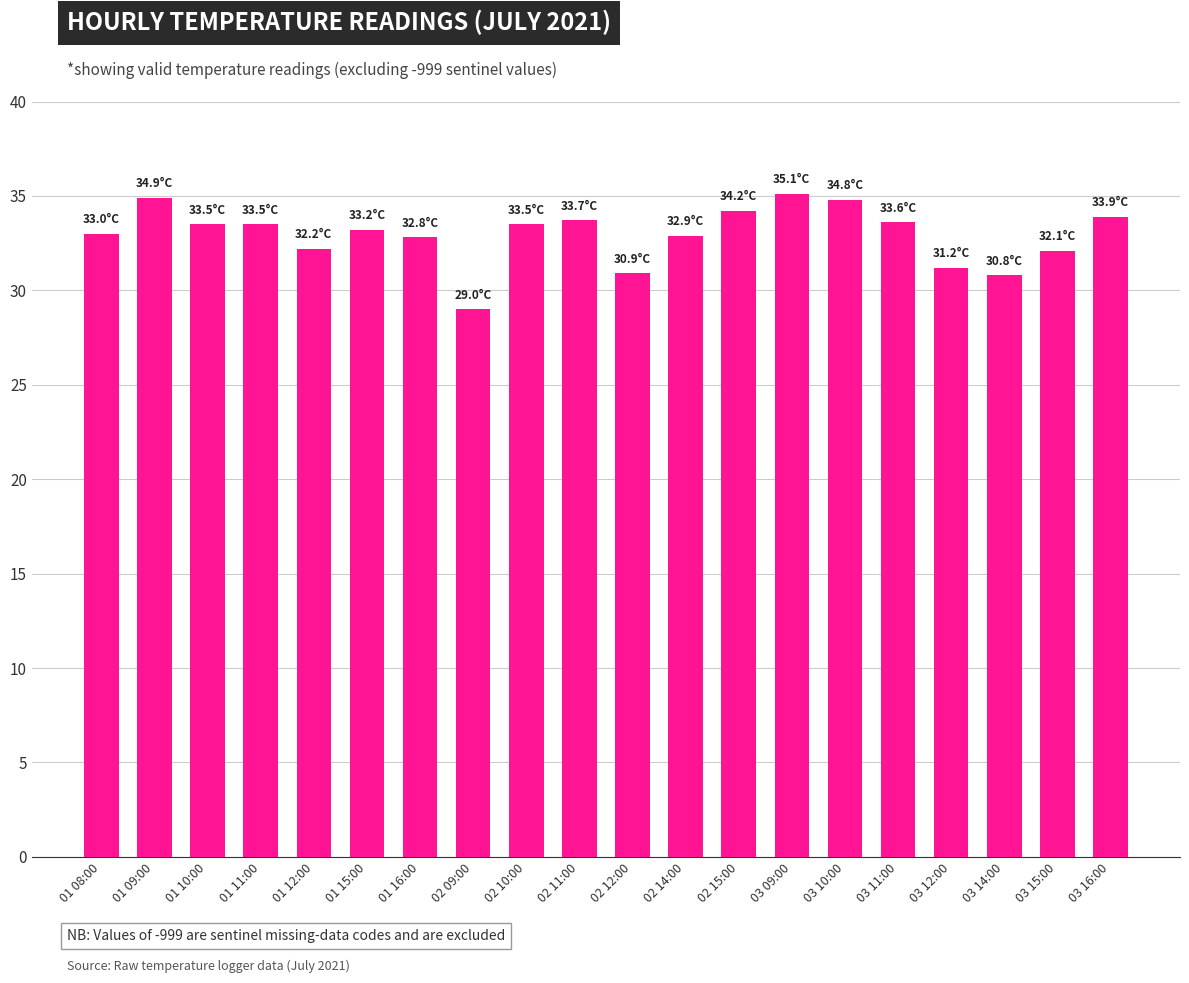

What is the maximum value shown in the chart?

35.1